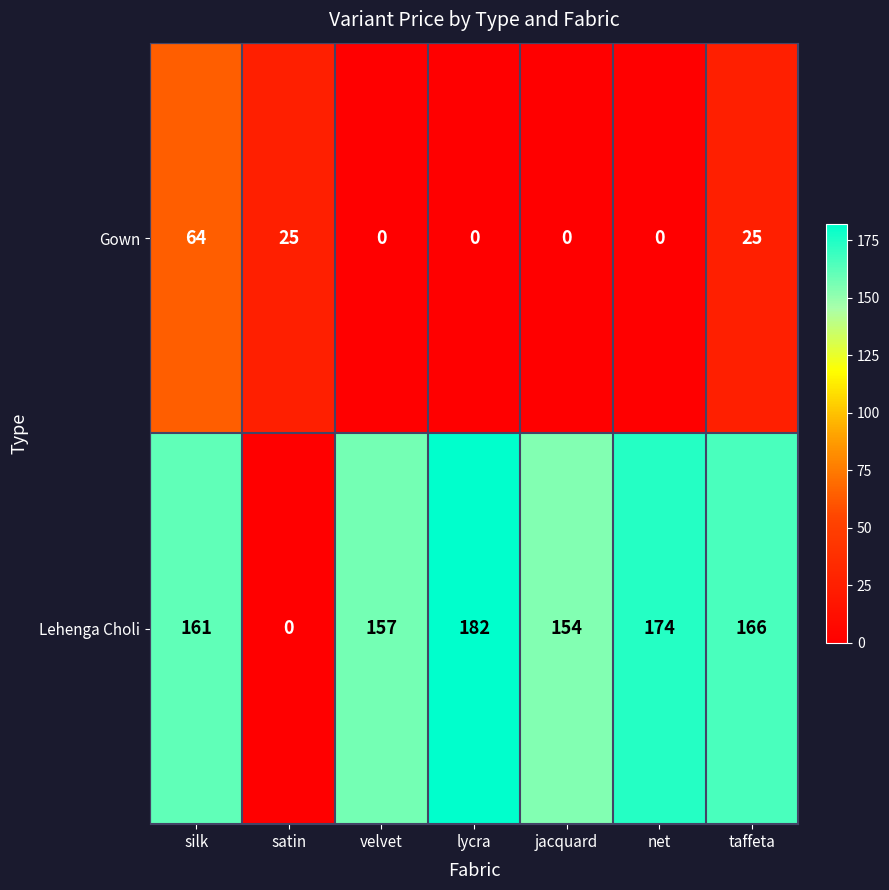

At how many categories does at least one series exceed 120?

6